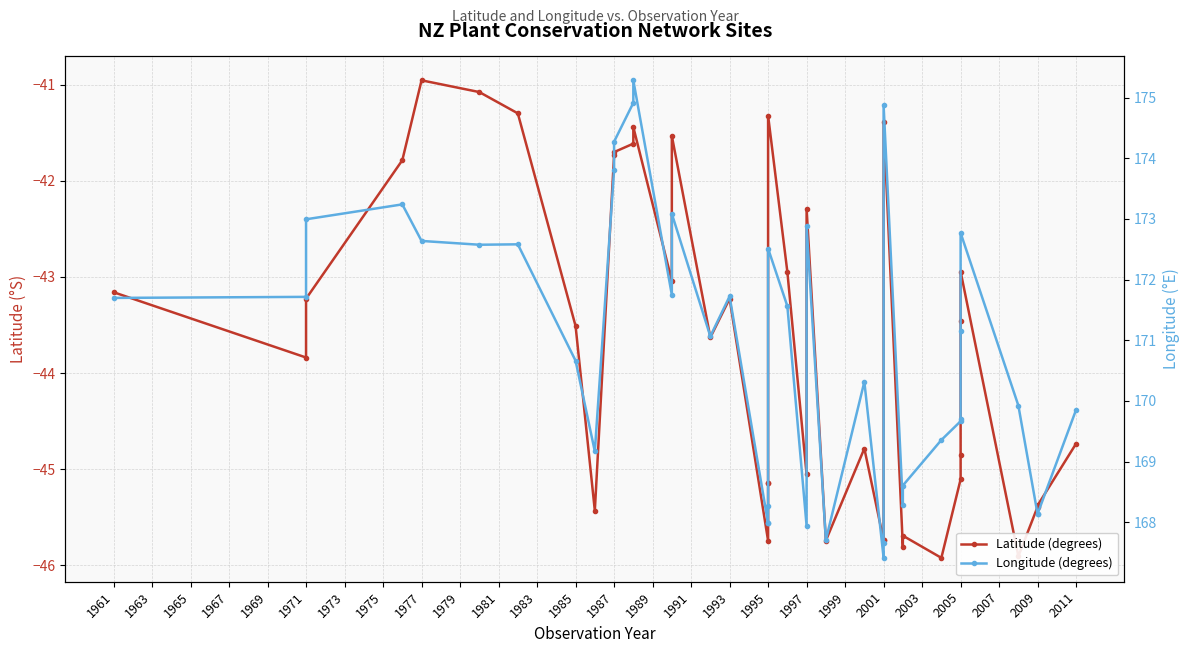

What is the smallest value displayed?

-45.9